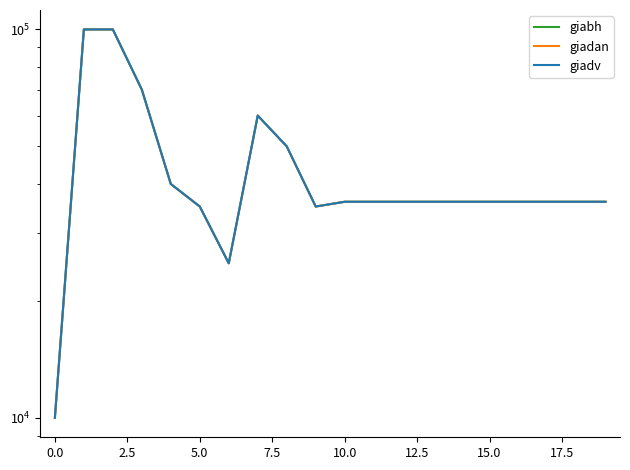

Which series has the largest total across all categories?

giabh